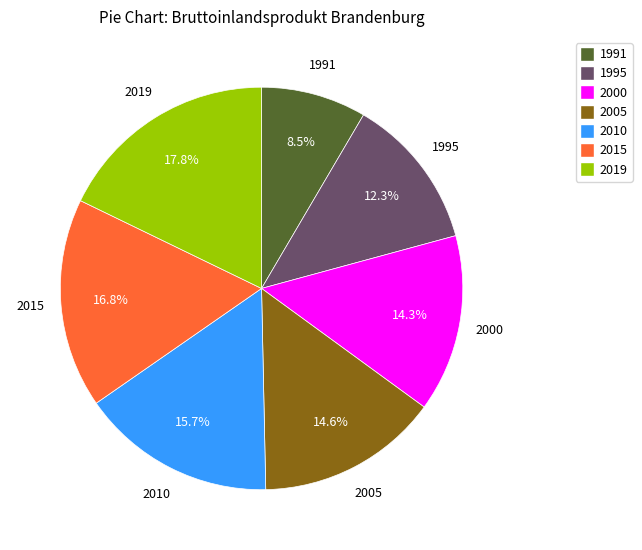

What is the largest slice in the pie chart?

2019